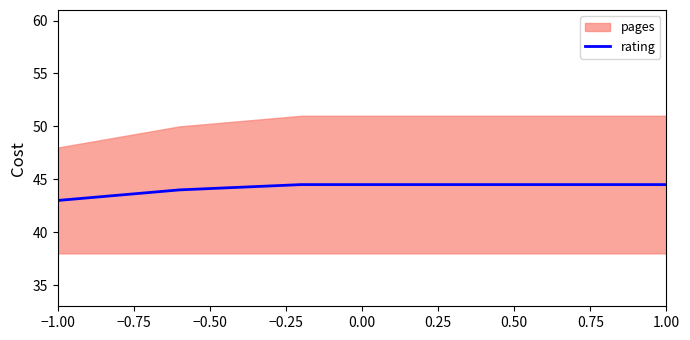

At which label is the value closest to 43?

−1.00